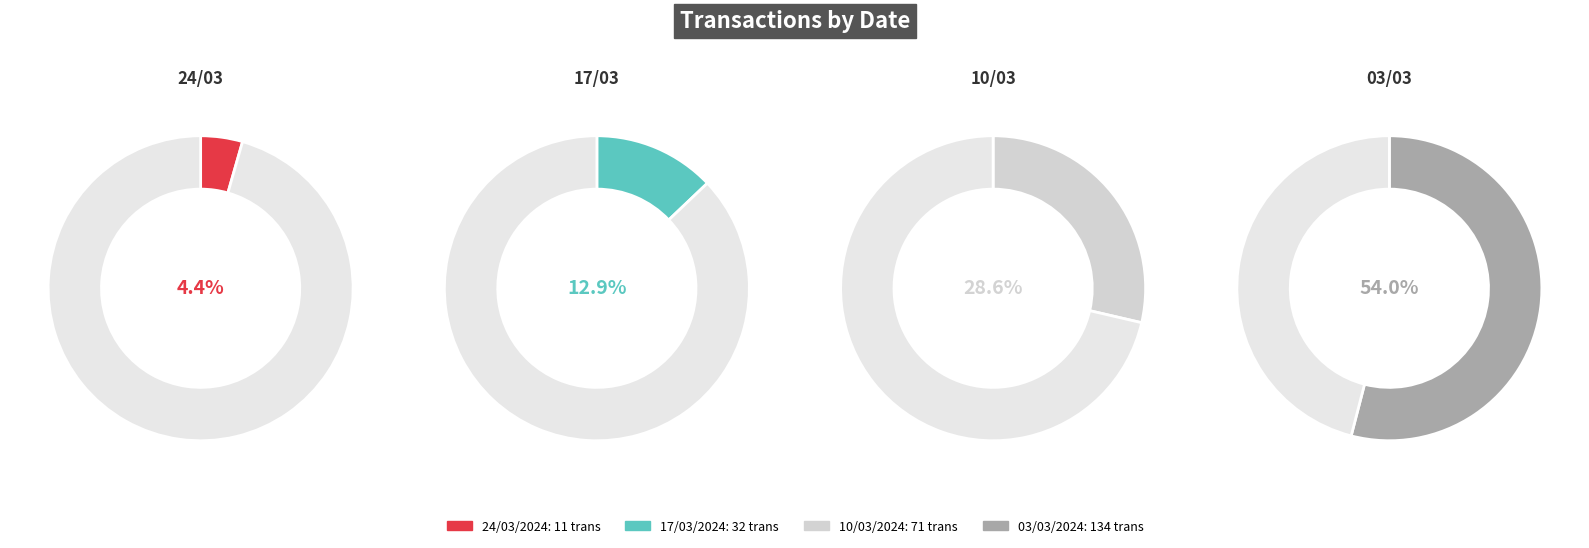

Does any single category account for the majority?

Yes